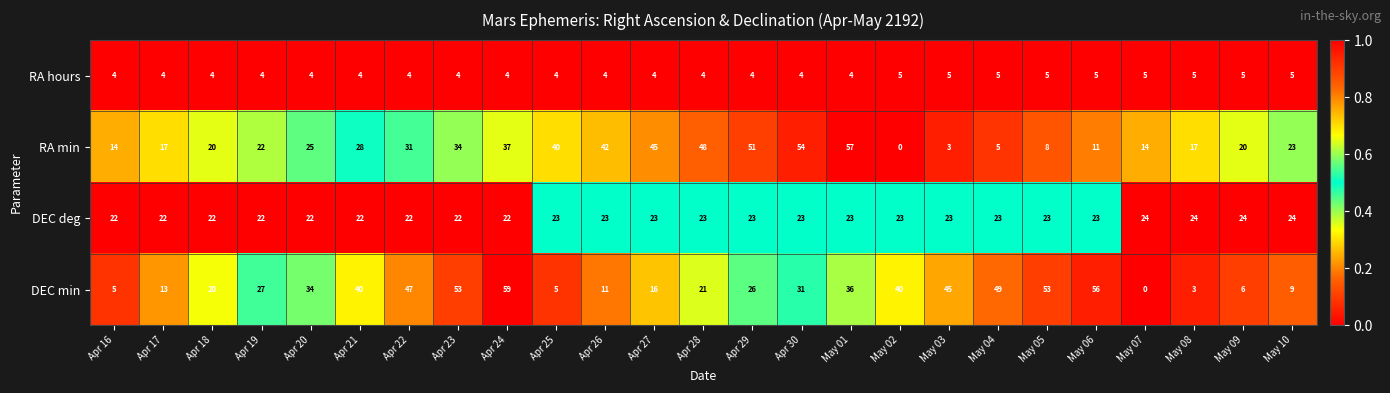

What is the difference between the highest and lowest values at May 08?

21